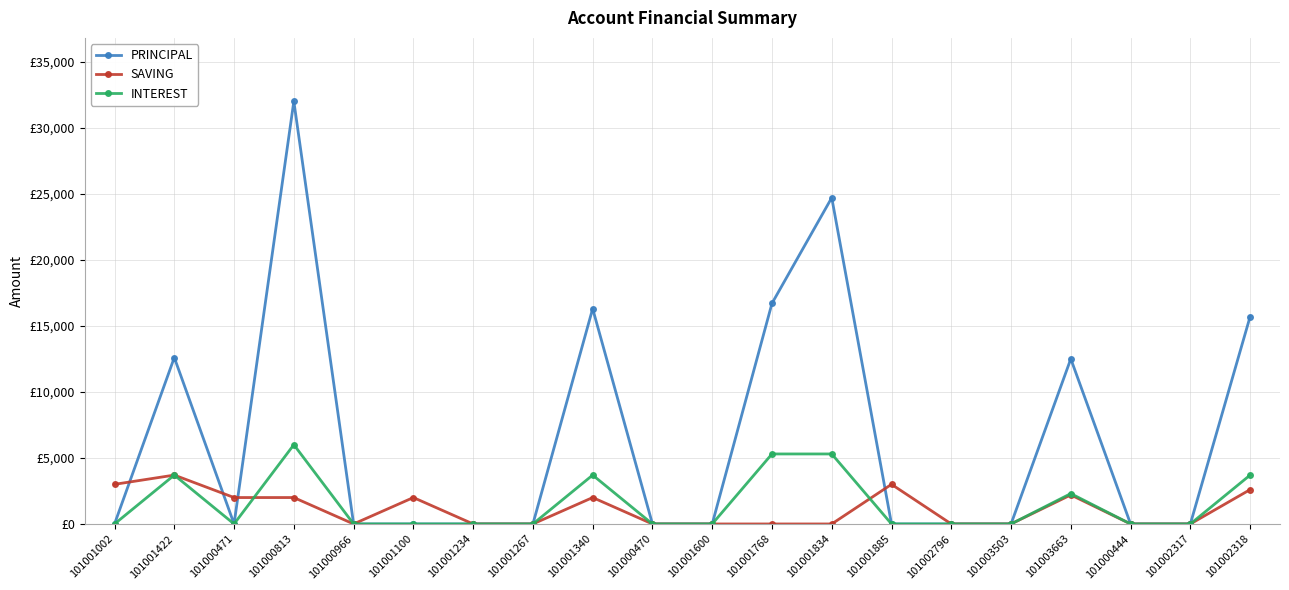

The value of INTEREST at 101001834 is 1668. True or false?

False